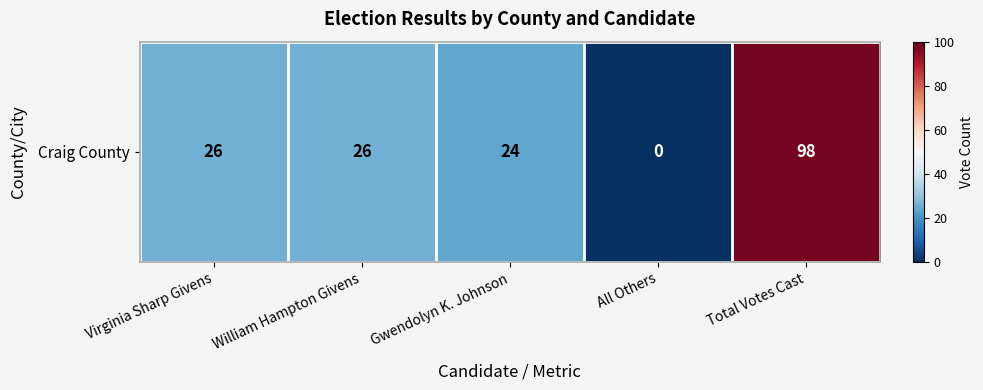

Rank the categories by value from lowest to highest.

All Others, Gwendolyn K. Johnson, Virginia Sharp Givens, William Hampton Givens, Total Votes Cast